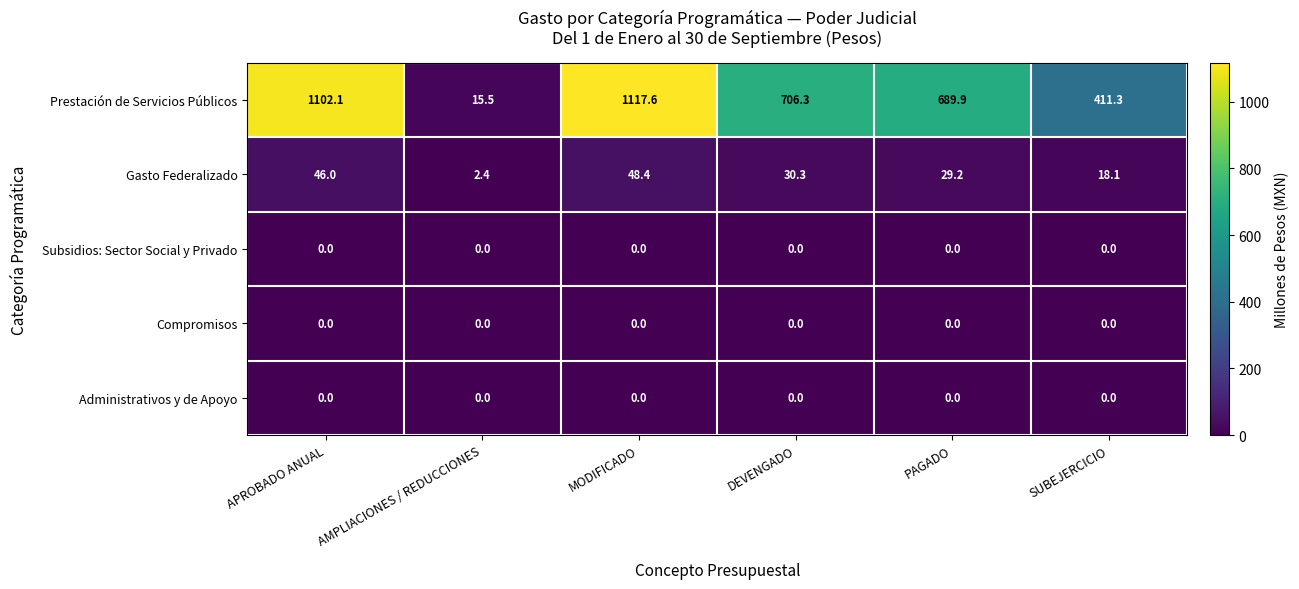

What is the difference between the maximum and second lowest values in the Prestación de Servicios Públicos series?

706.3